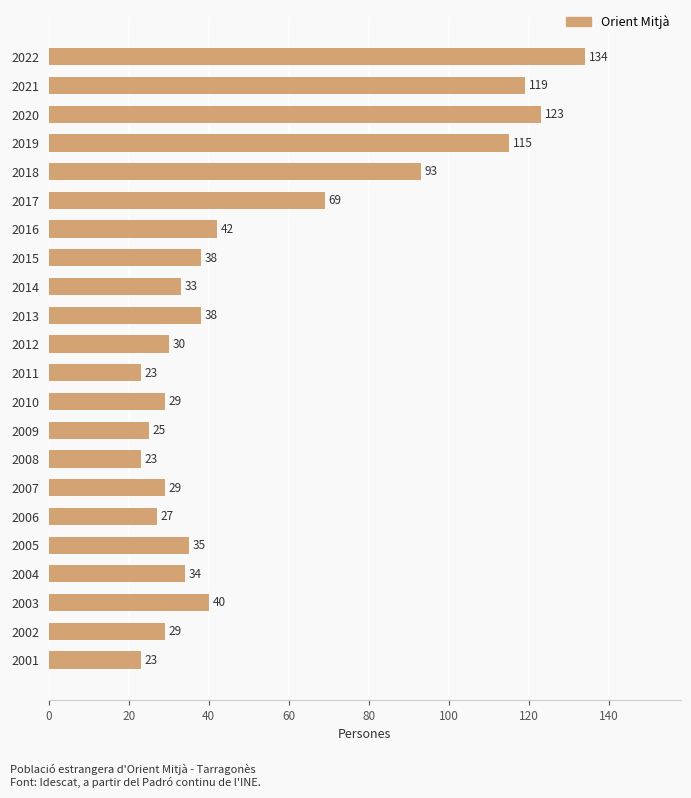

Between 2005 and 2009, which is larger?

2005